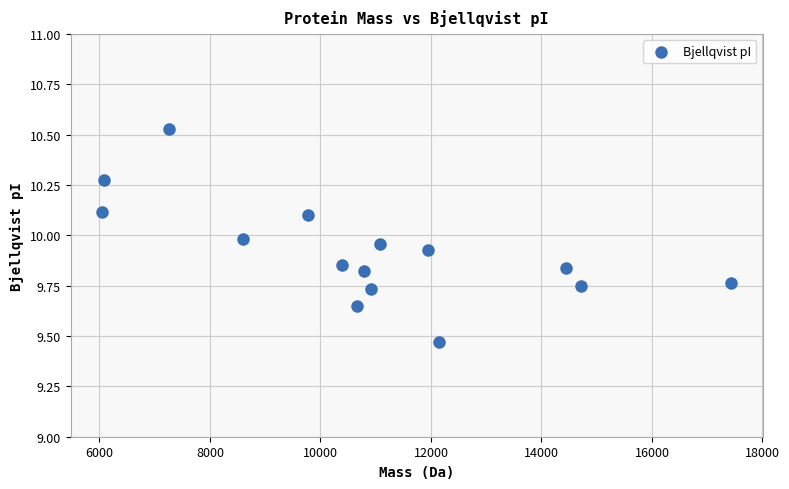

What is the range of Y values (max minus min)?

1.1